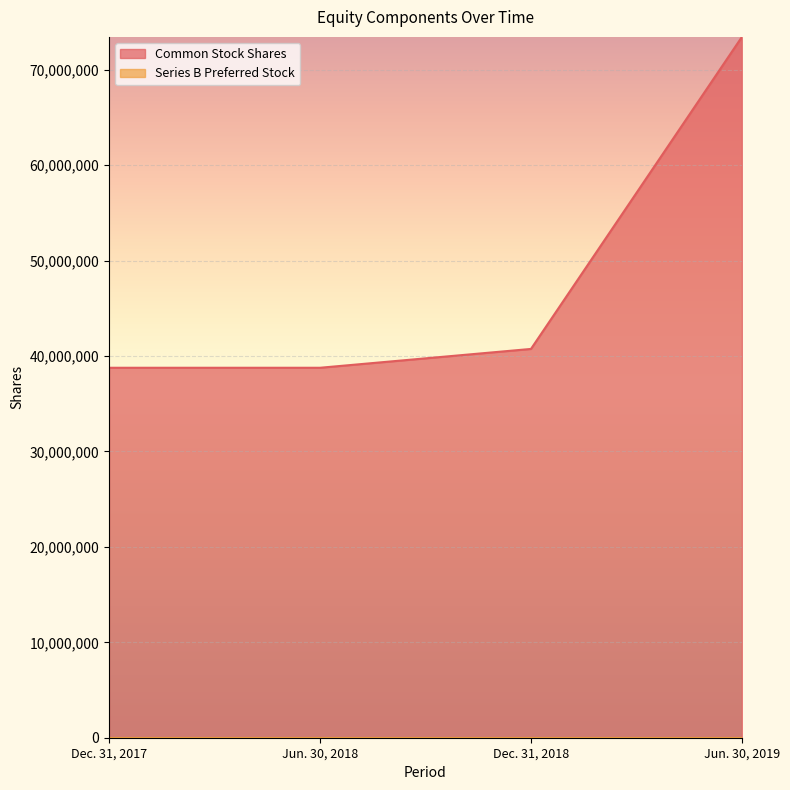

Where is the data nearest to the value 56116648?

Dec. 31, 2018